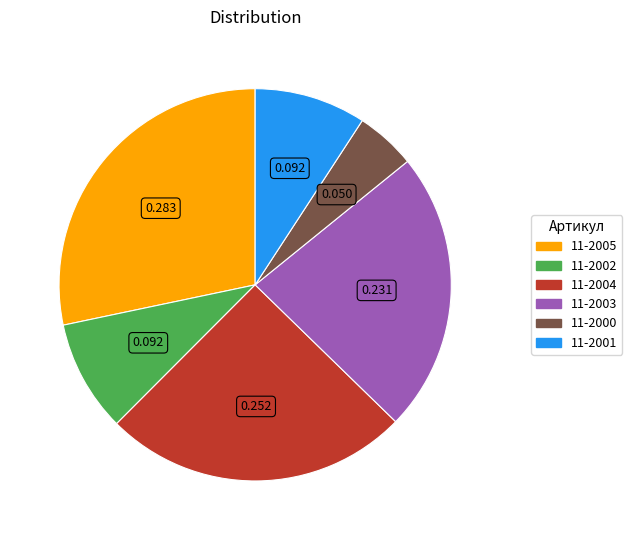

The 11-2003 slice represents 23% of the pie. True or false?

True